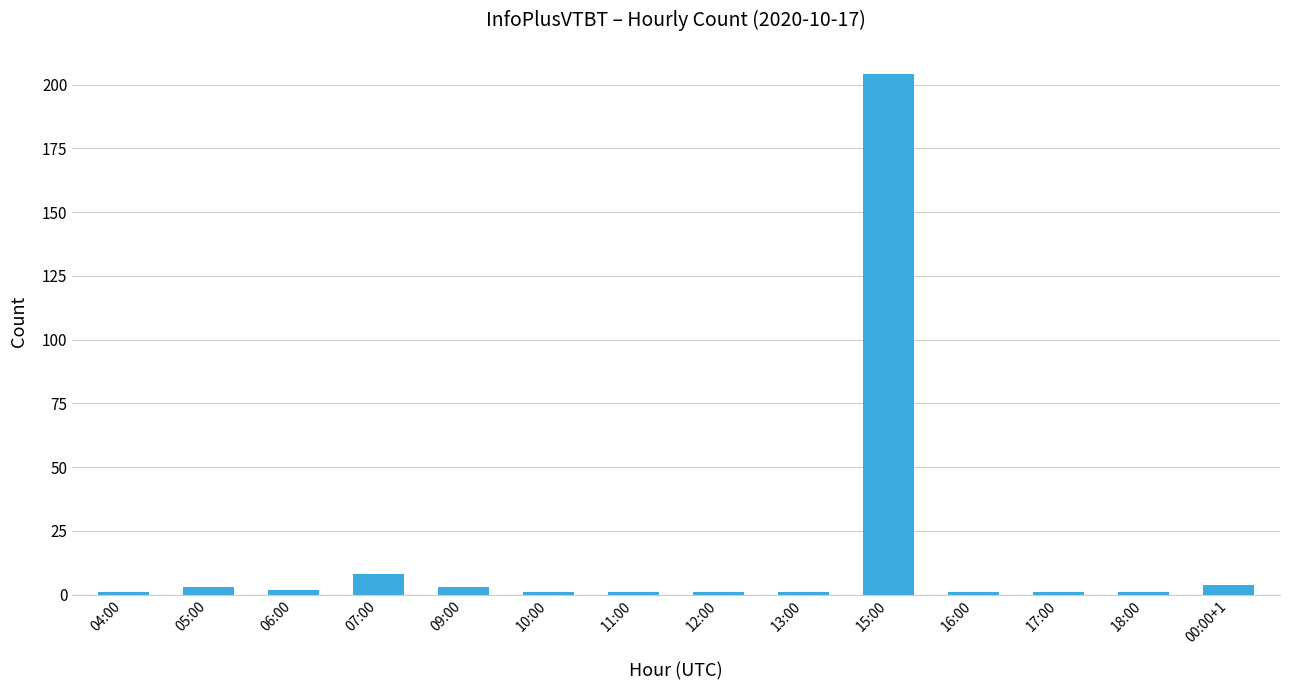

Reading right to left, transcribe all the data shown in this chart.

00:00+1=4	18:00=1	17:00=1	16:00=1	15:00=204	13:00=1	12:00=1	11:00=1	10:00=1	09:00=3	07:00=8	06:00=2	05:00=3	04:00=1